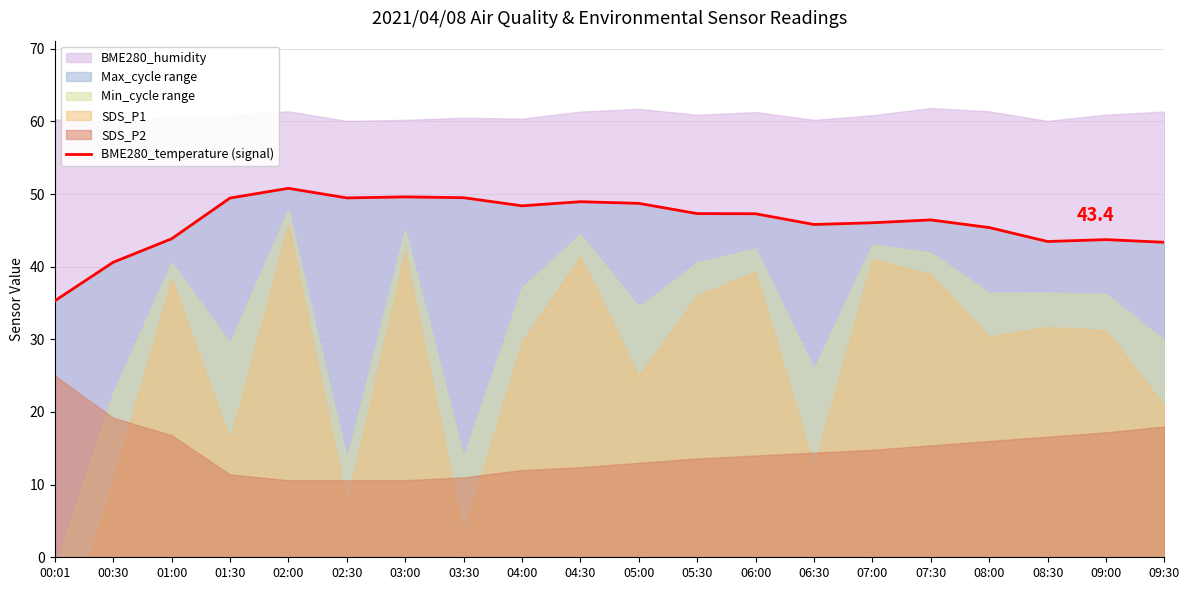

Which label corresponds to the largest value in the chart?

02:00